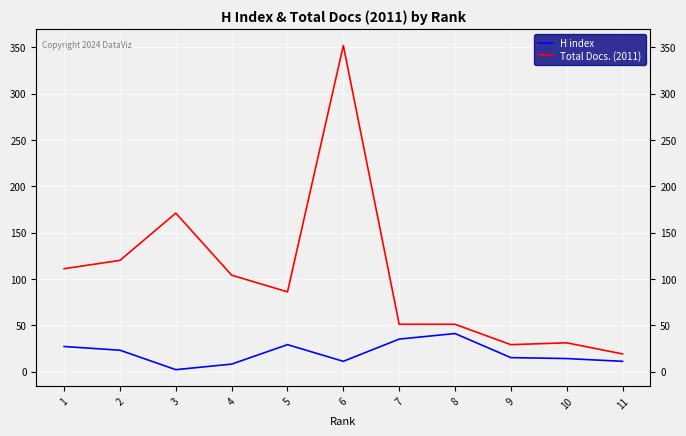

True or false: Total Docs. (2011) and H index intersect in this chart.

False